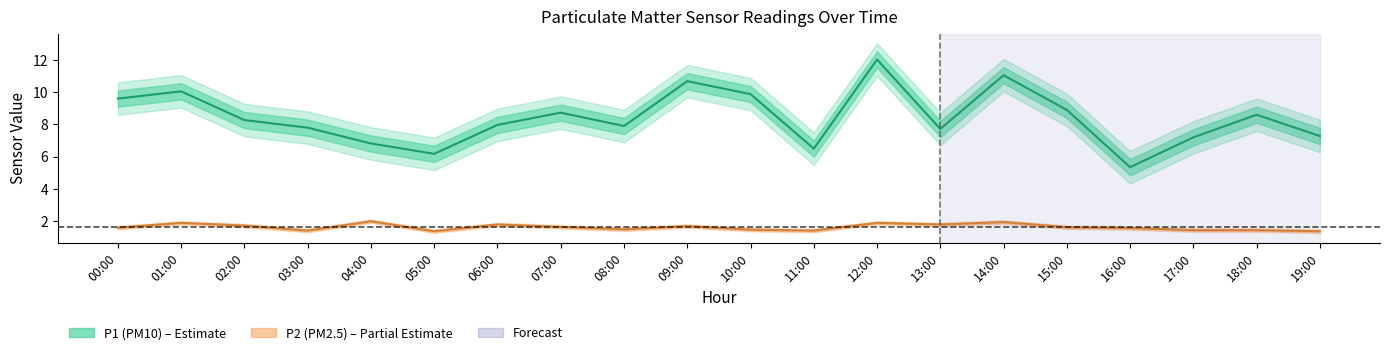

True or false: P2 has a value of 1.8 at 06:00.

True